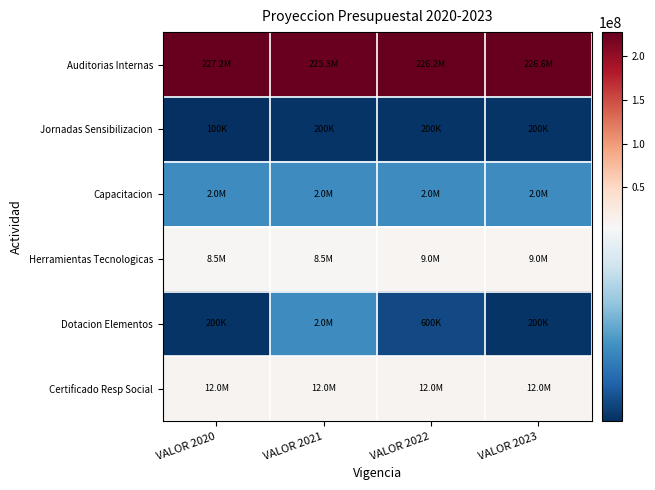

At which category is the sum across all series the highest?

VALOR 2021